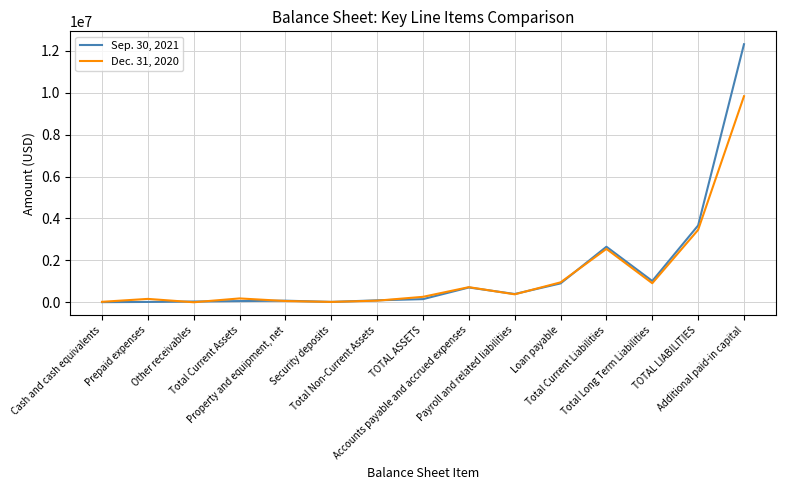

What is the approximate value of Dec. 31, 2020 at Total Current Liabilities, to the nearest 100?

2545700